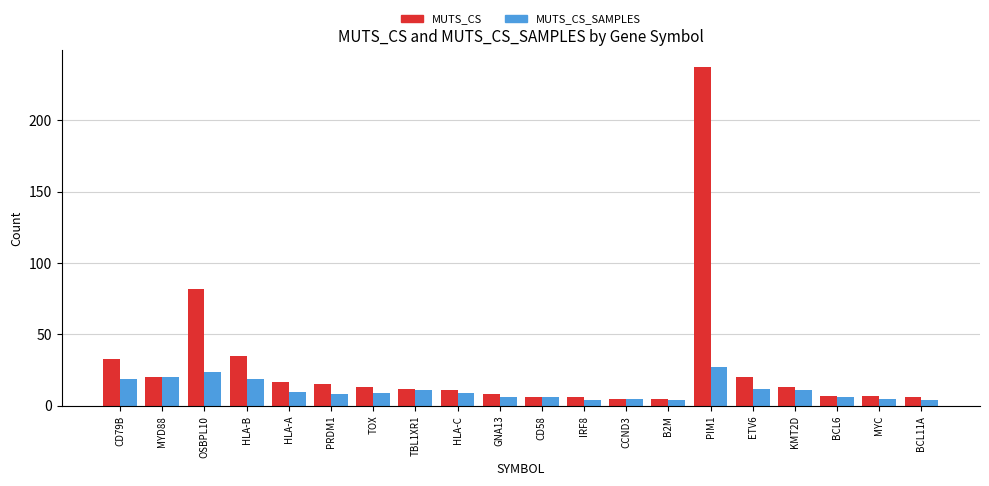

What is the average value of the MUTS_CS_SAMPLES series?

11